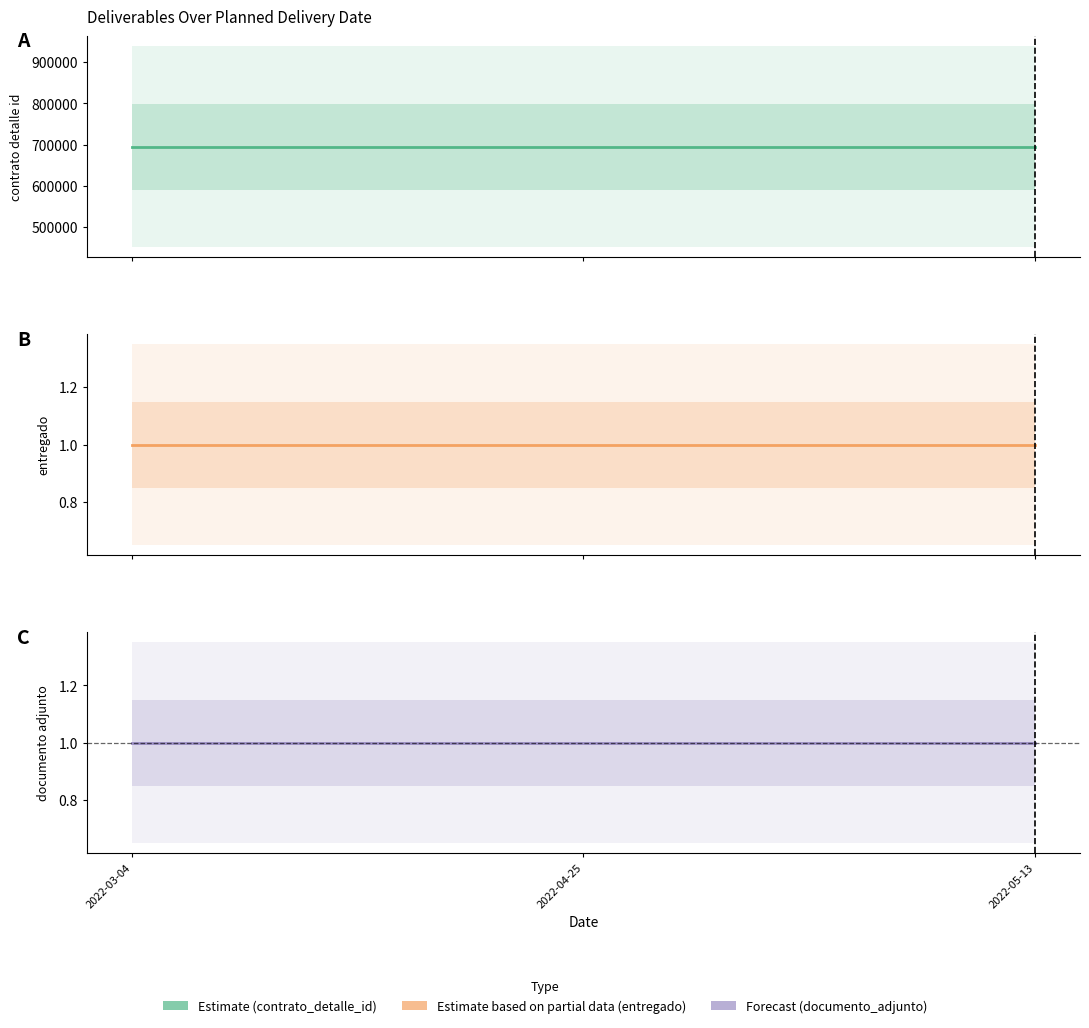

What is the label of the 3rd point from the right?

2022-03-04